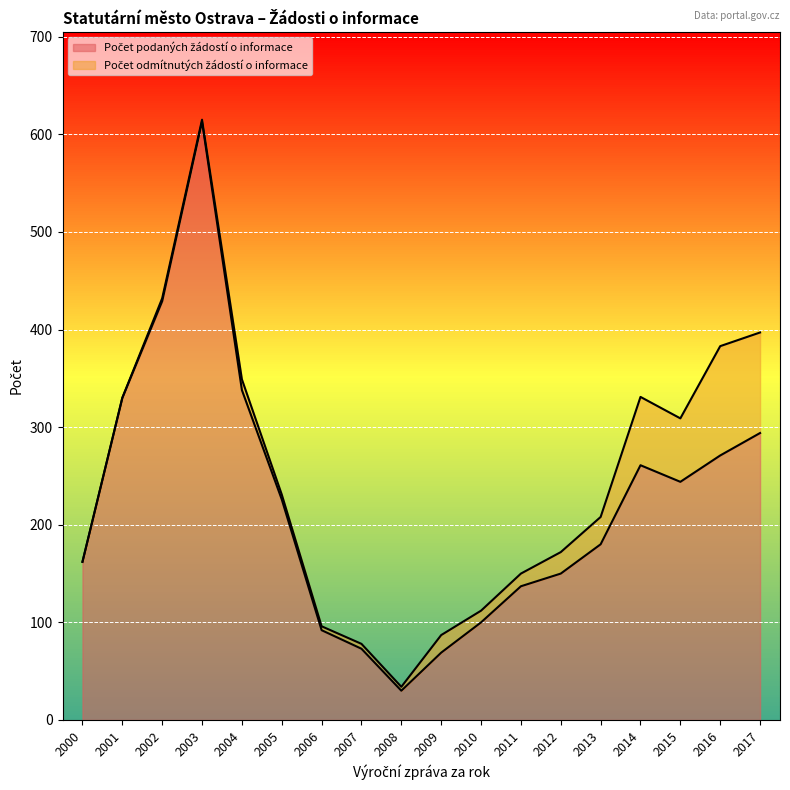

True or false: there are more than 2 points higher than both neighbors.

False